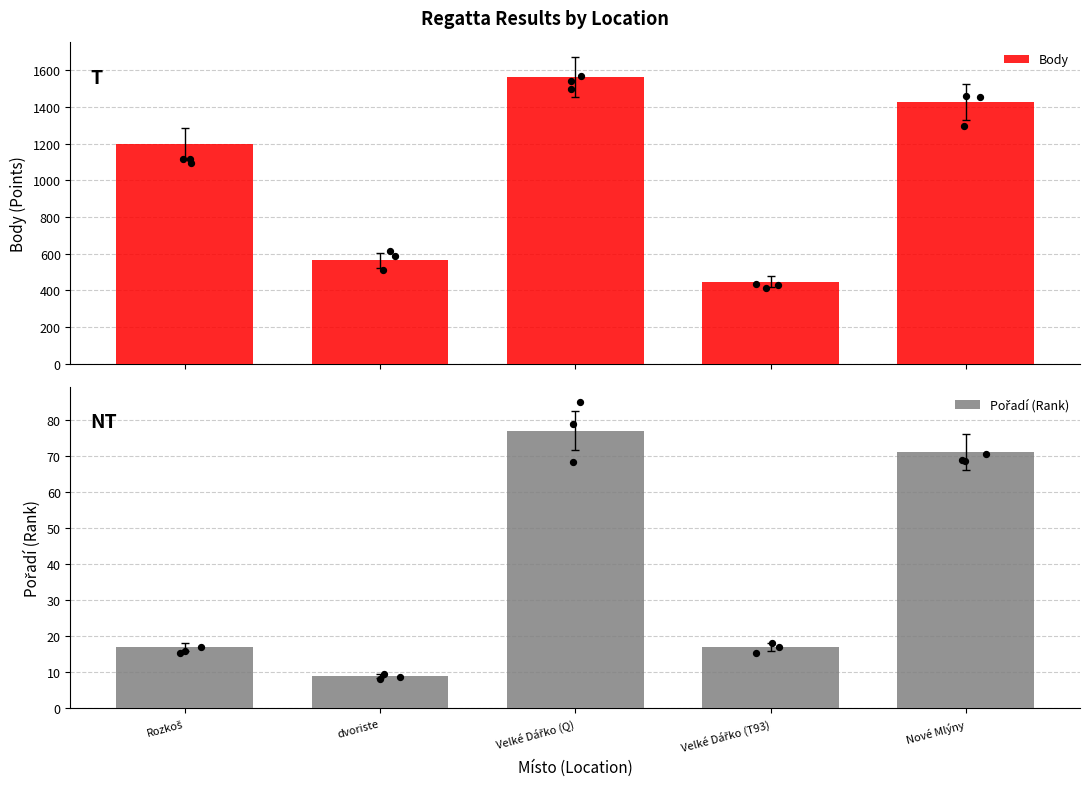

What are all the series names shown in the legend?

Body, Pořadí (Rank)